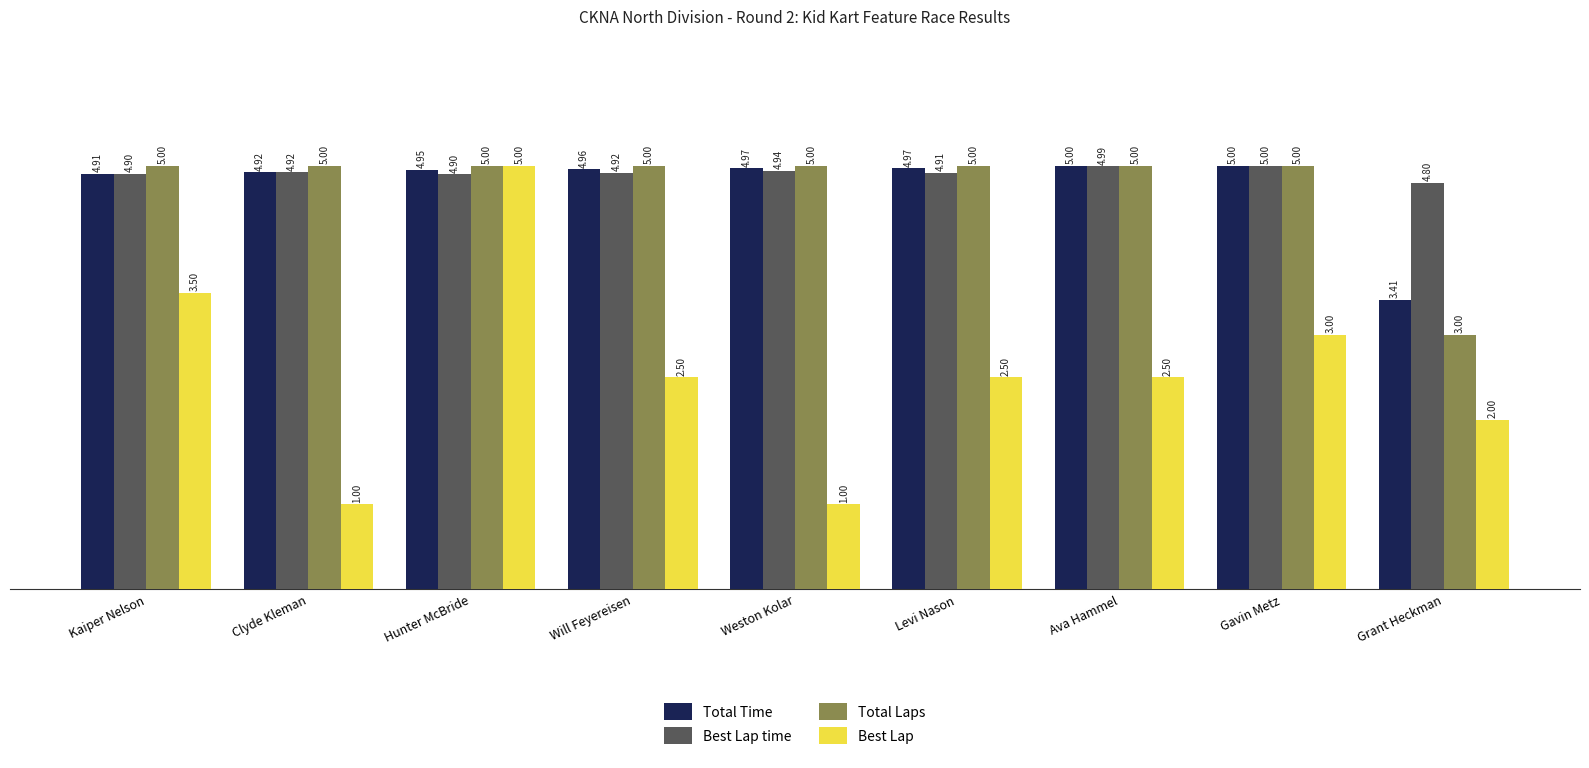

What is the greatest value displayed?

5.0